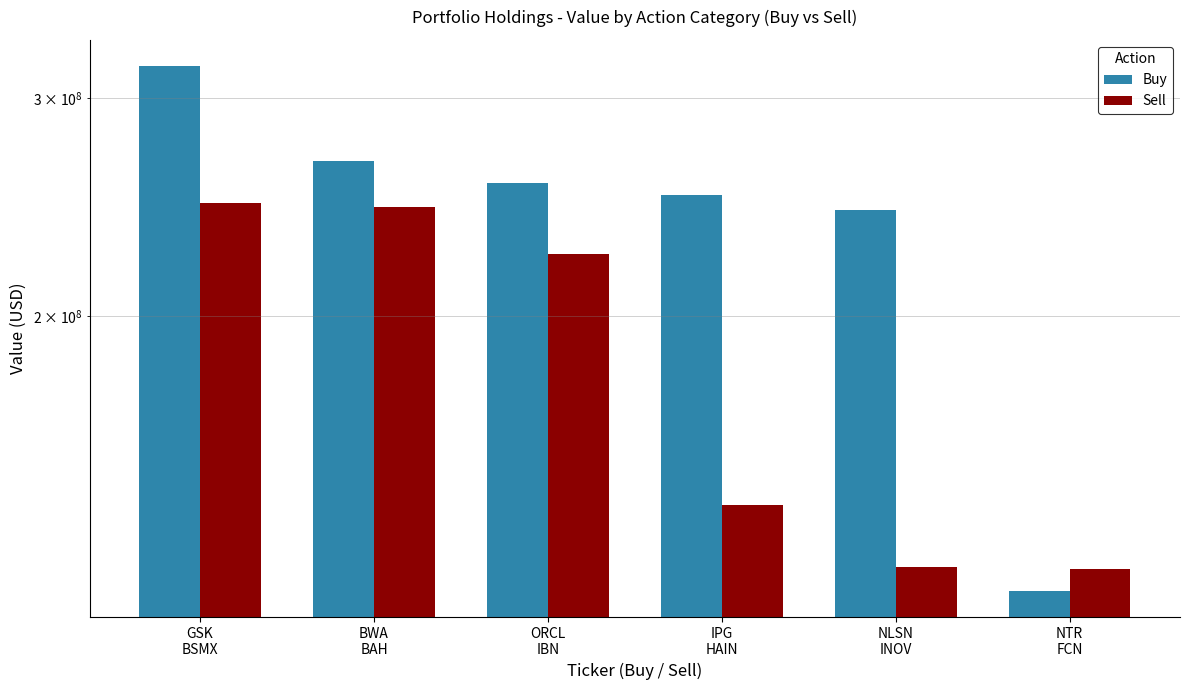

What is the maximum value for Buy?

318224000